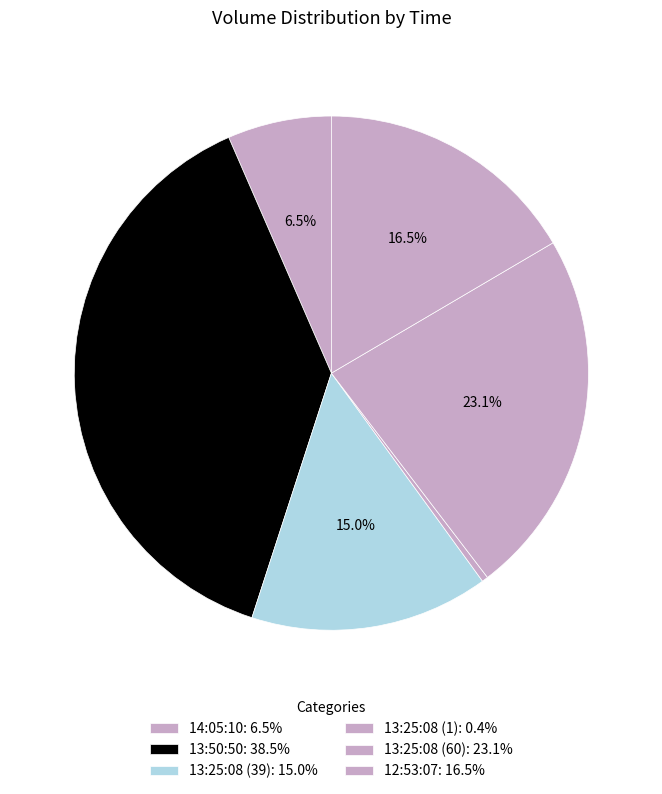

Is there any slice that represents more than half of the pie?

No